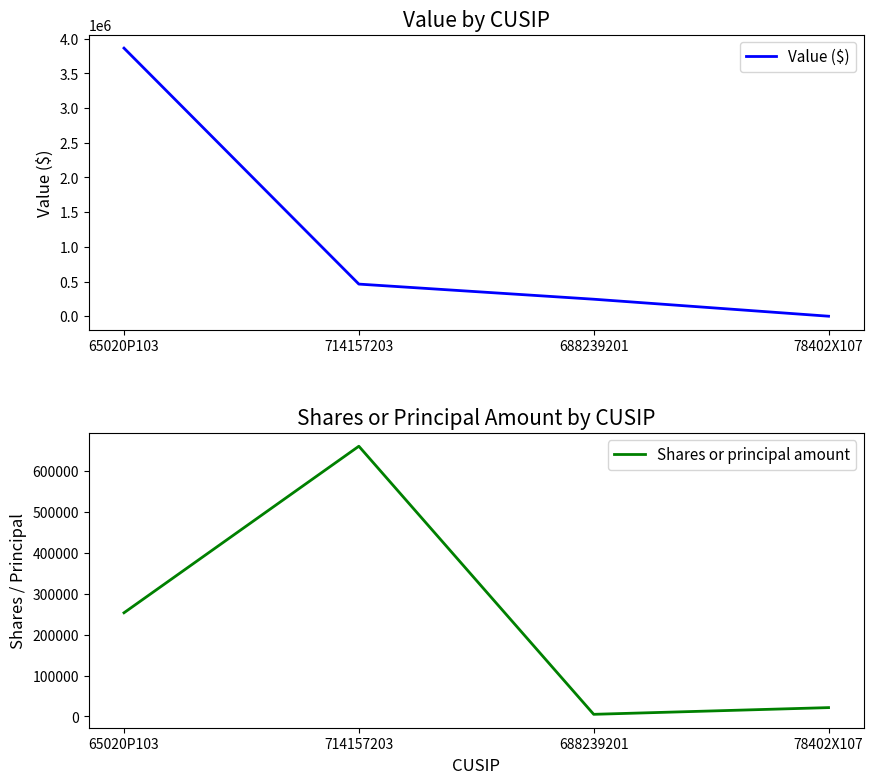

What is the label of the 1st point from the left?

65020P103